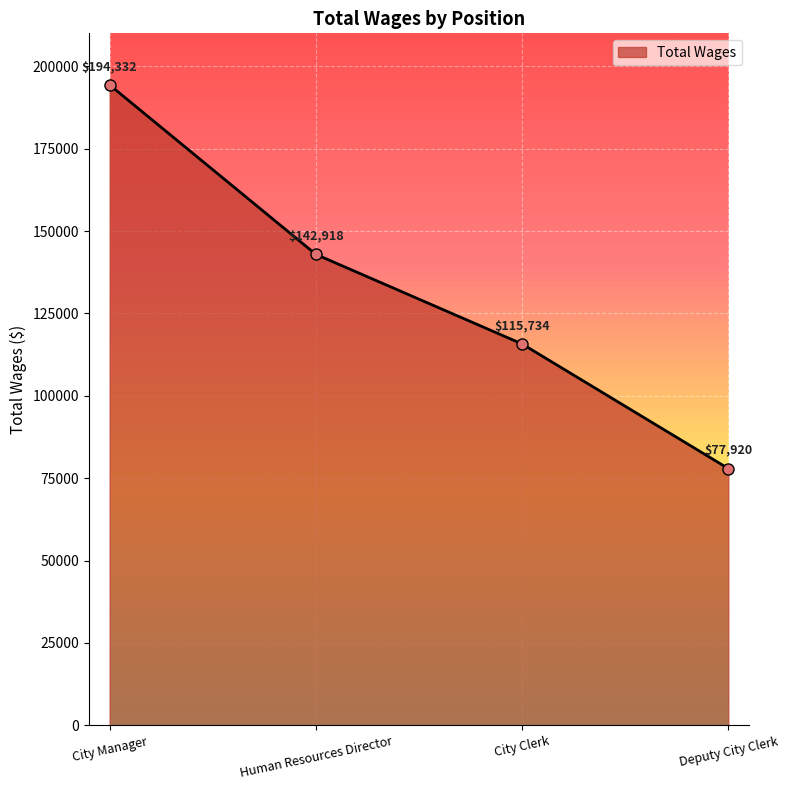

True or false: the data shows 142918 at Human Resources Director.

True